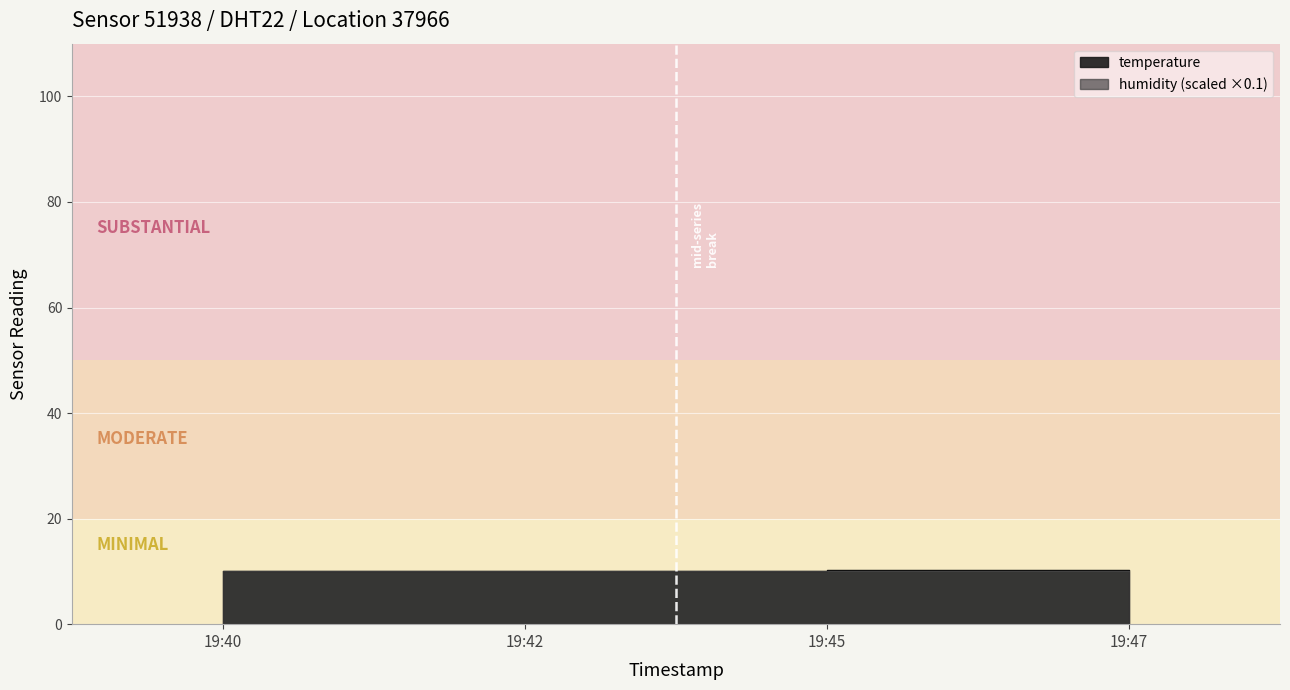

Reading left to right, extract all data points from this chart.

10.1	10.0	10.1	10.2